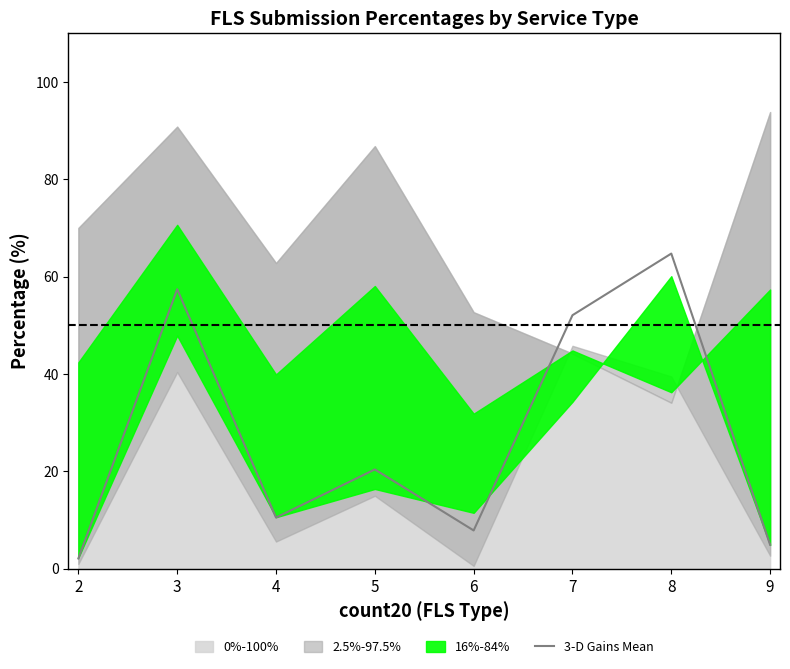

What is the difference between the second highest and minimum values?

55.3